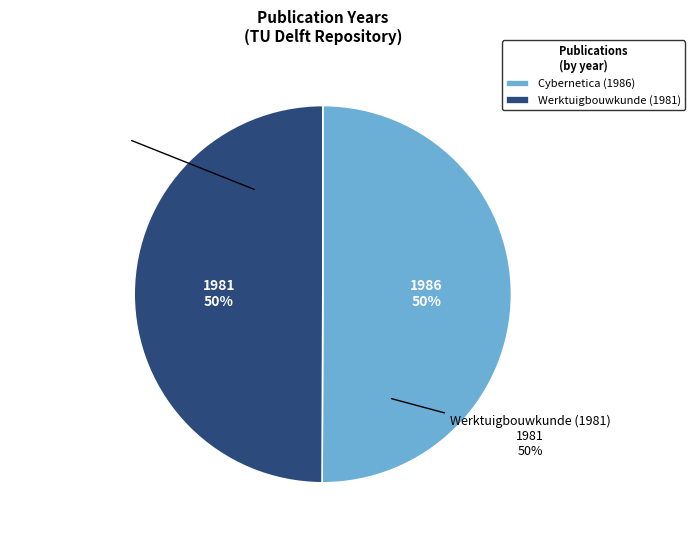

Rank the categories by value from lowest to highest.

Werktuigbouwkunde (1981), Cybernetica (1986)